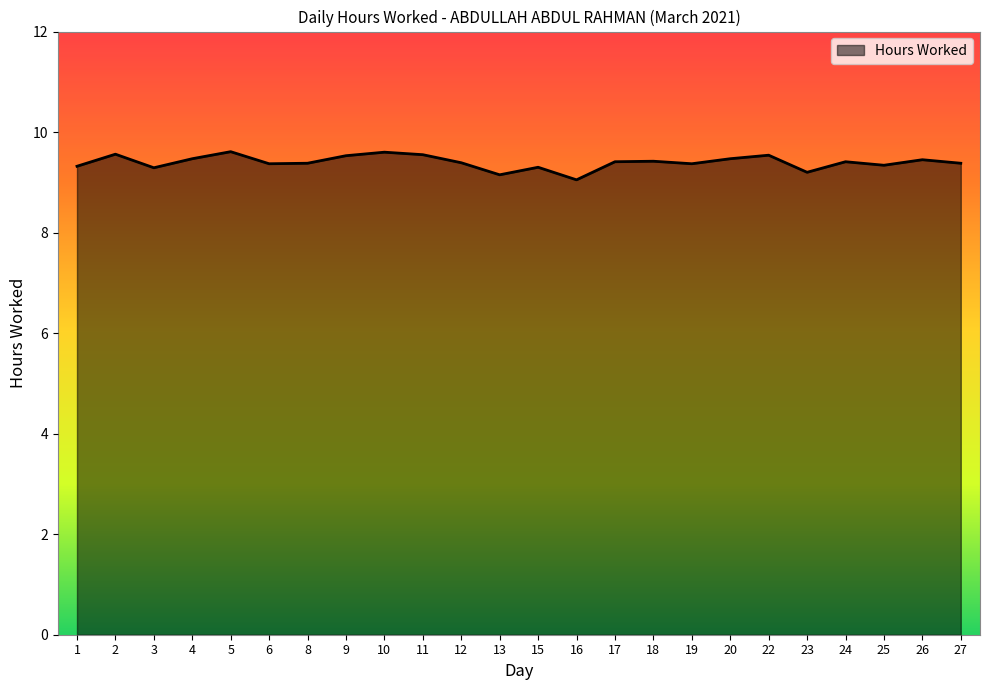

At which category does the data reach its first local peak?

2